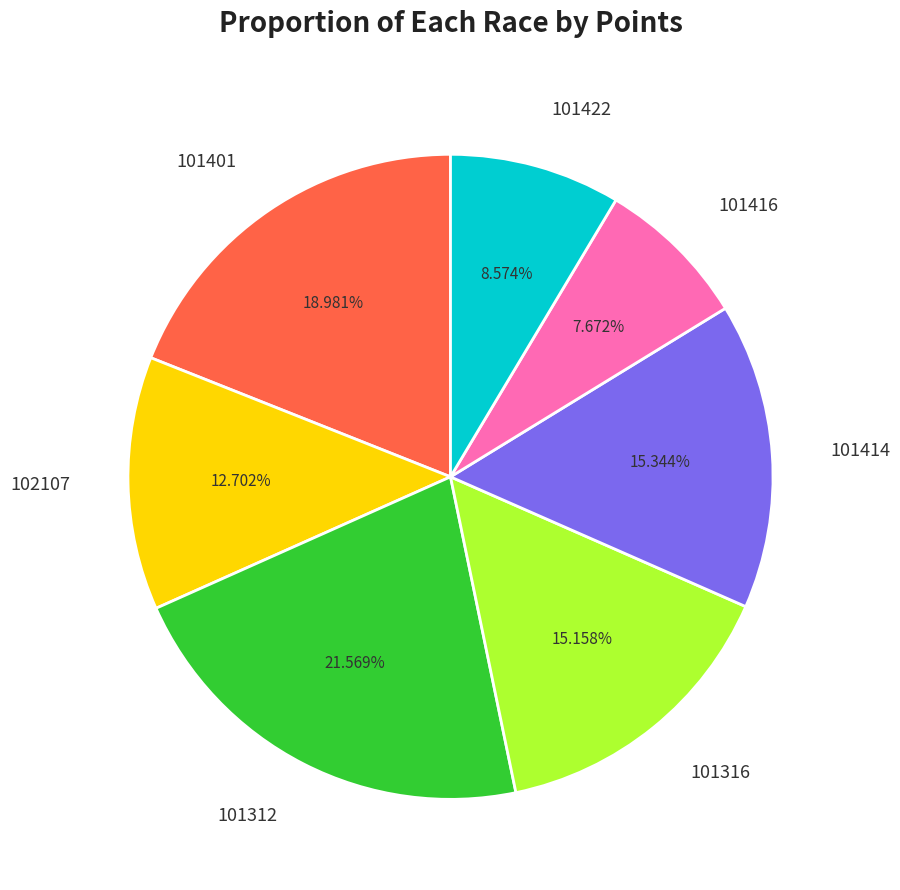

Does 101416 represent more than half of the total?

No